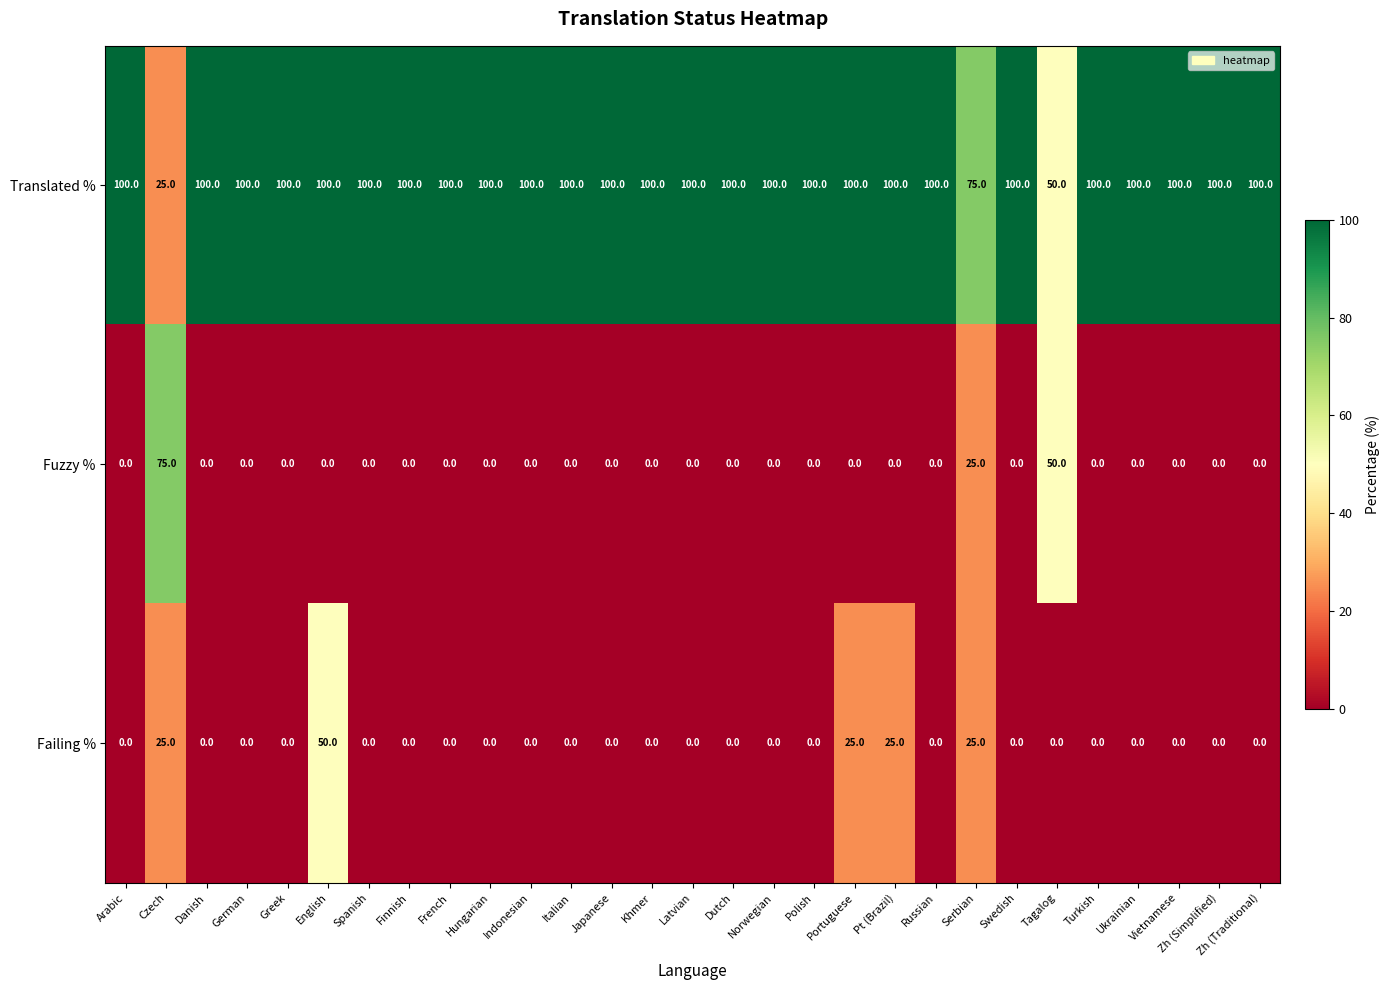

What is the maximum value shown in the chart?

100